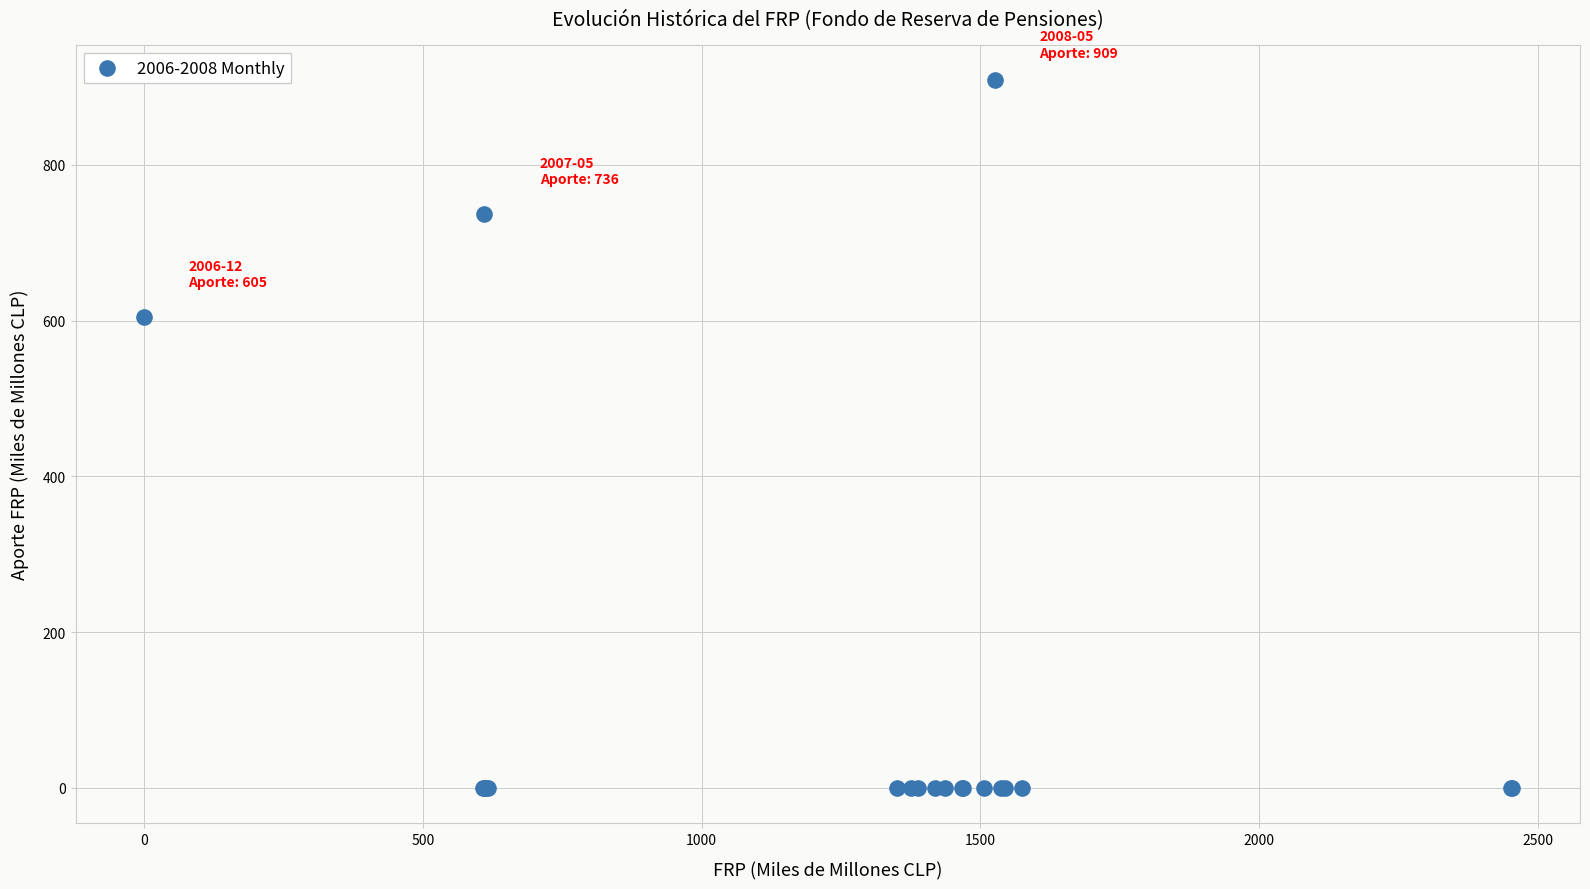

What Y value in the scatter plot is closest to 454?

604.5